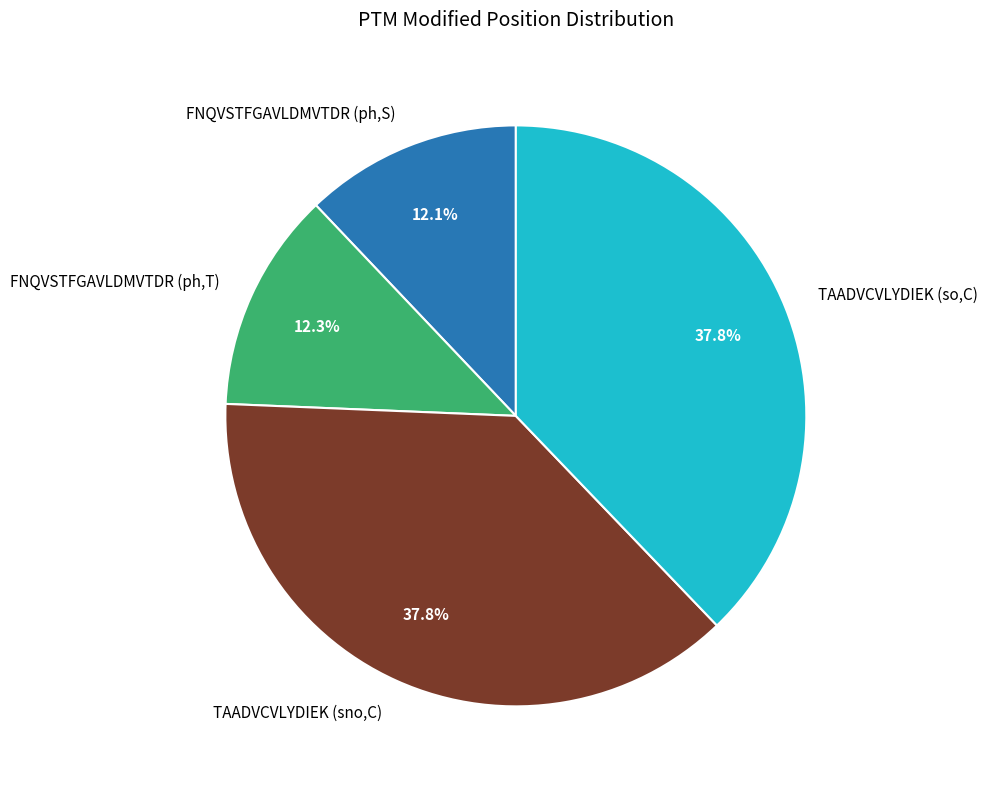

Does TAADVCVLYDIEK (sno,C) represent more than half of the total?

No